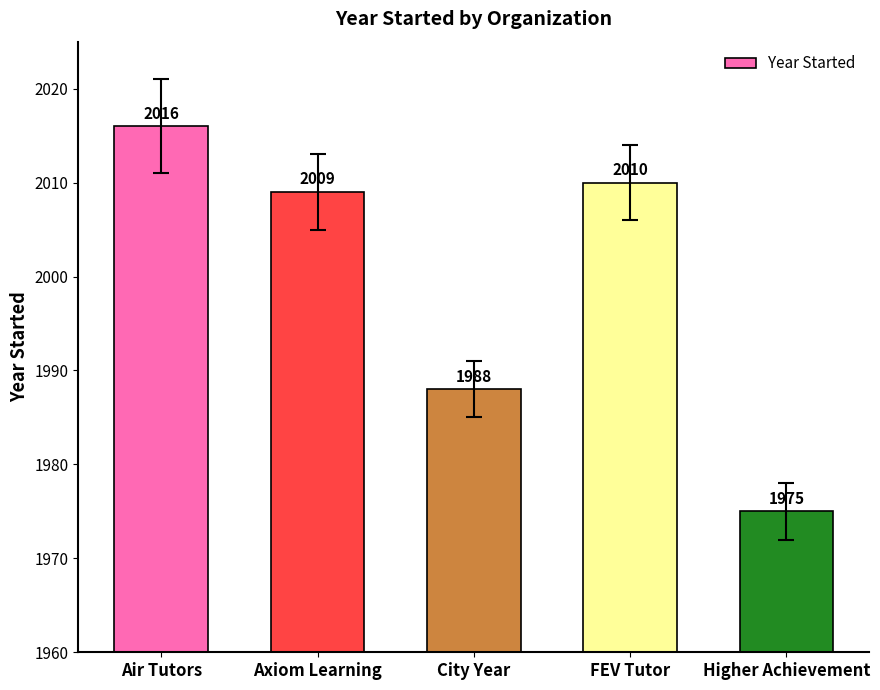

Reading left to right, what are all the values shown in this chart?

Air Tutors=2016	Axiom Learning=2009	City Year=1988	FEV Tutor=2010	Higher Achievement=1975